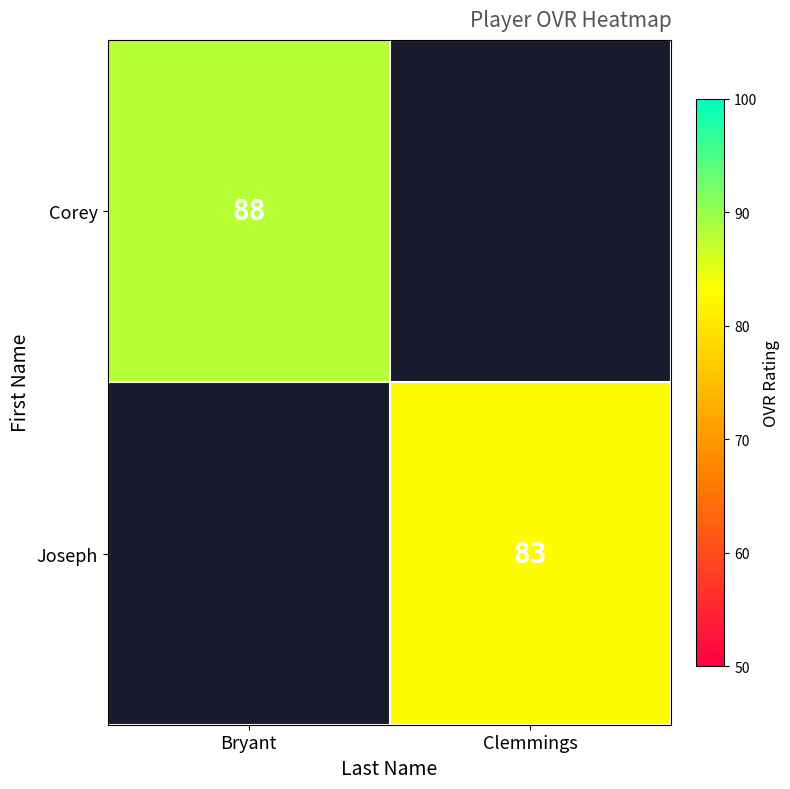

Between Clemmings and Bryant, which is larger?

Bryant